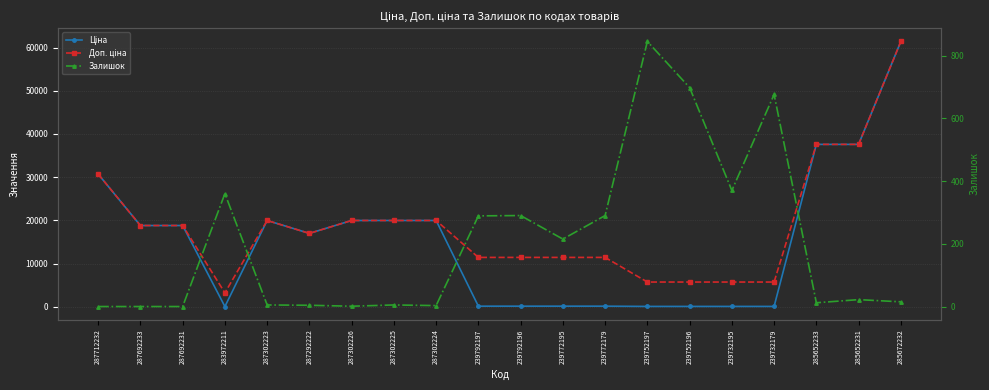

What are all the series names shown in the legend?

Ціна, Доп. ціна, Залишок